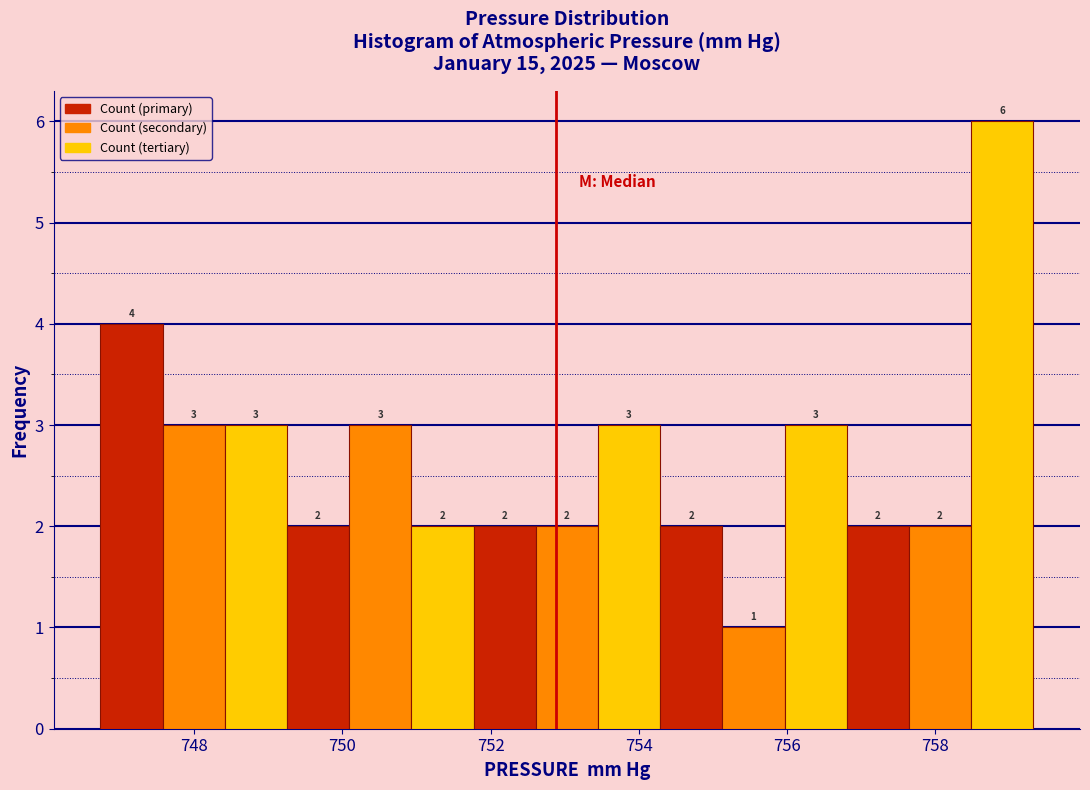

Reading left to right, transcribe this chart: for each bar, give the range it covers on the x-axis and its height. The bar edges are not printed on the chart, so give them approximately, as read against the axis.

746.8 to 747.6: 4
747.6 to 748.4: 3
748.4 to 749.2: 3
749.2 to 750.0: 2
750.0 to 751.0: 3
751.0 to 751.8: 2
751.8 to 752.6: 2
752.6 to 753.4: 2
753.4 to 754.2: 3
754.2 to 755.2: 2
755.2 to 756.0: 1
756.0 to 756.8: 3
756.8 to 757.6: 2
757.6 to 758.4: 2
758.4 to 759.4: 6